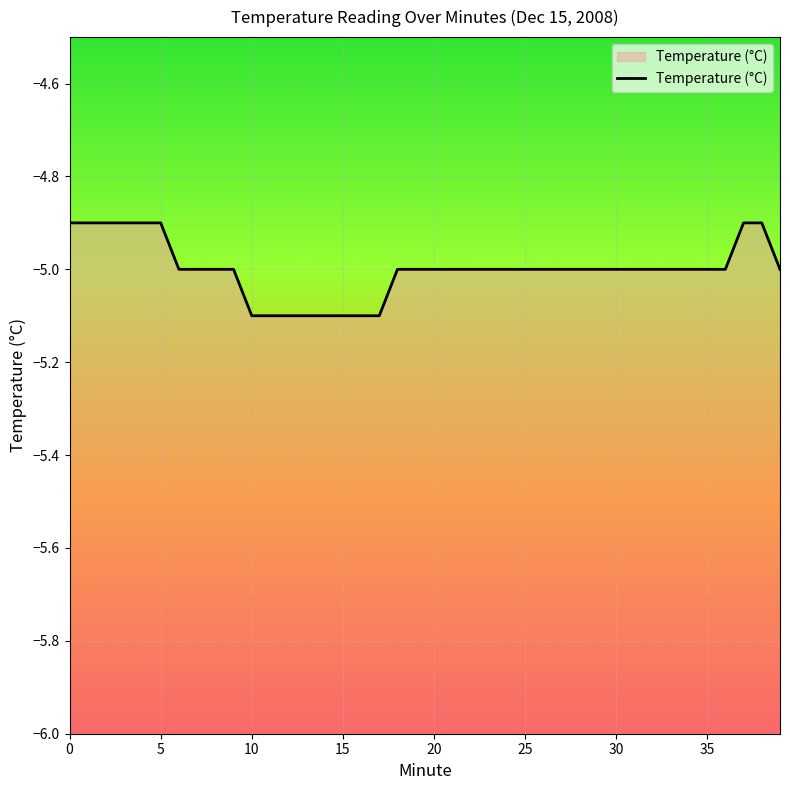

Is it true that the value at 16 is -5.1?

True